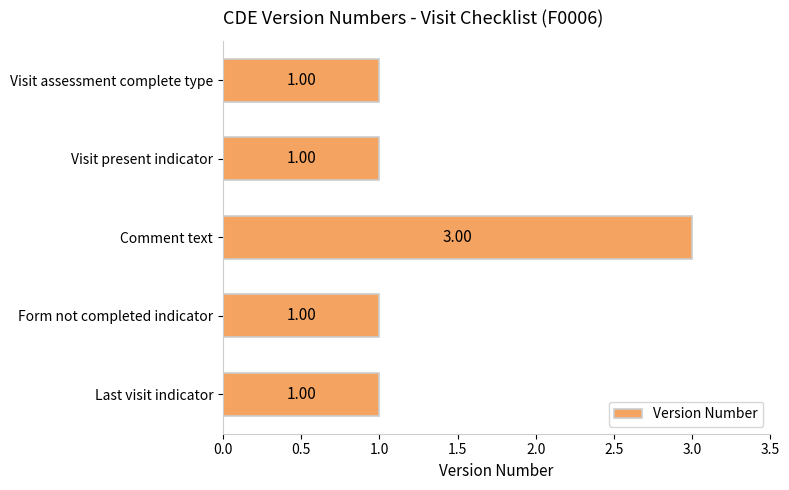

What is the sum of all values?

7